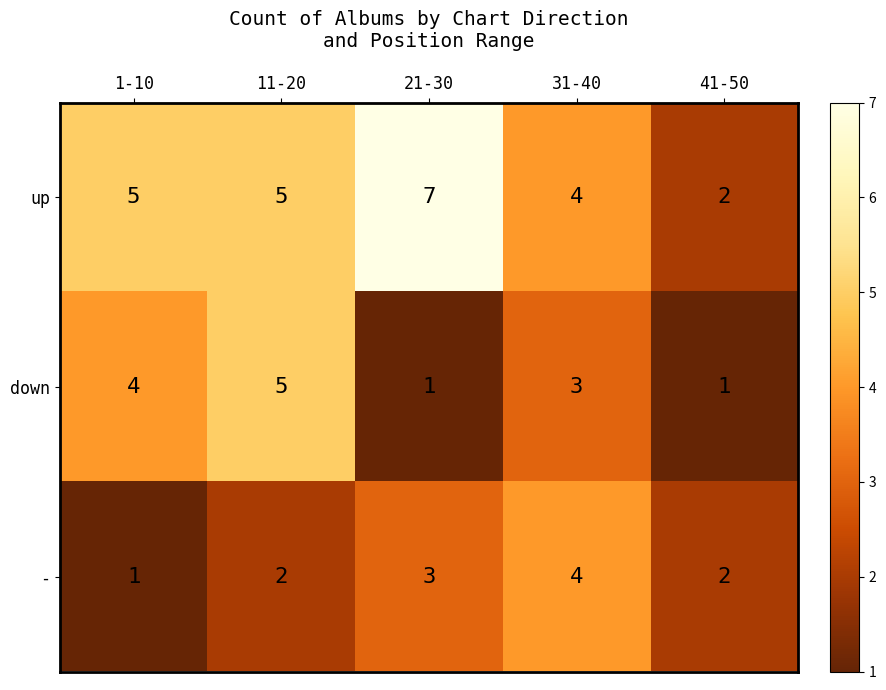

What is the difference between the highest and lowest values at 11-20?

3